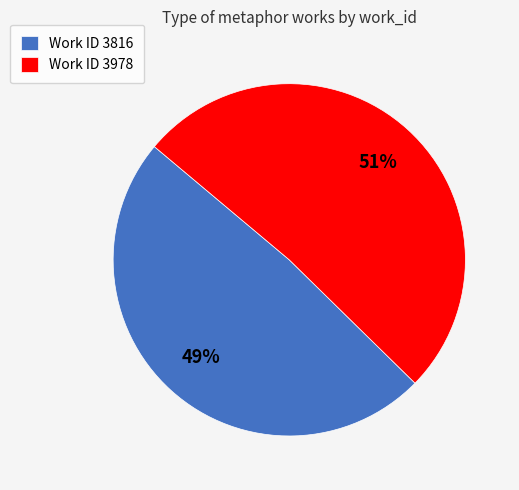

Which category accounts for the majority?

Work ID 3978